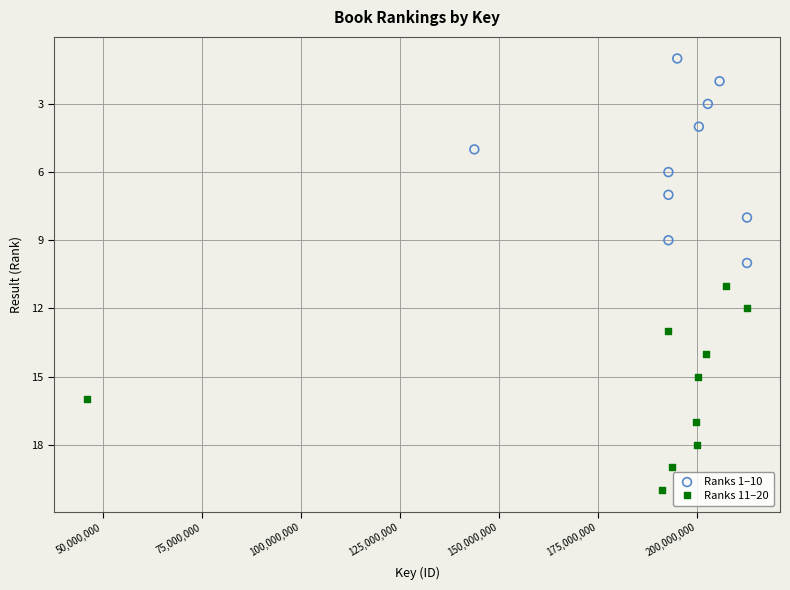

Which series contains the highest Y value?

Ranks 11–20